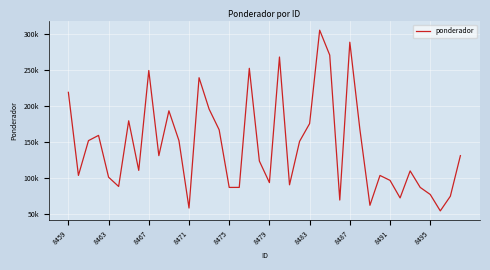

What is the value of the 31st point from the left?

61793.8